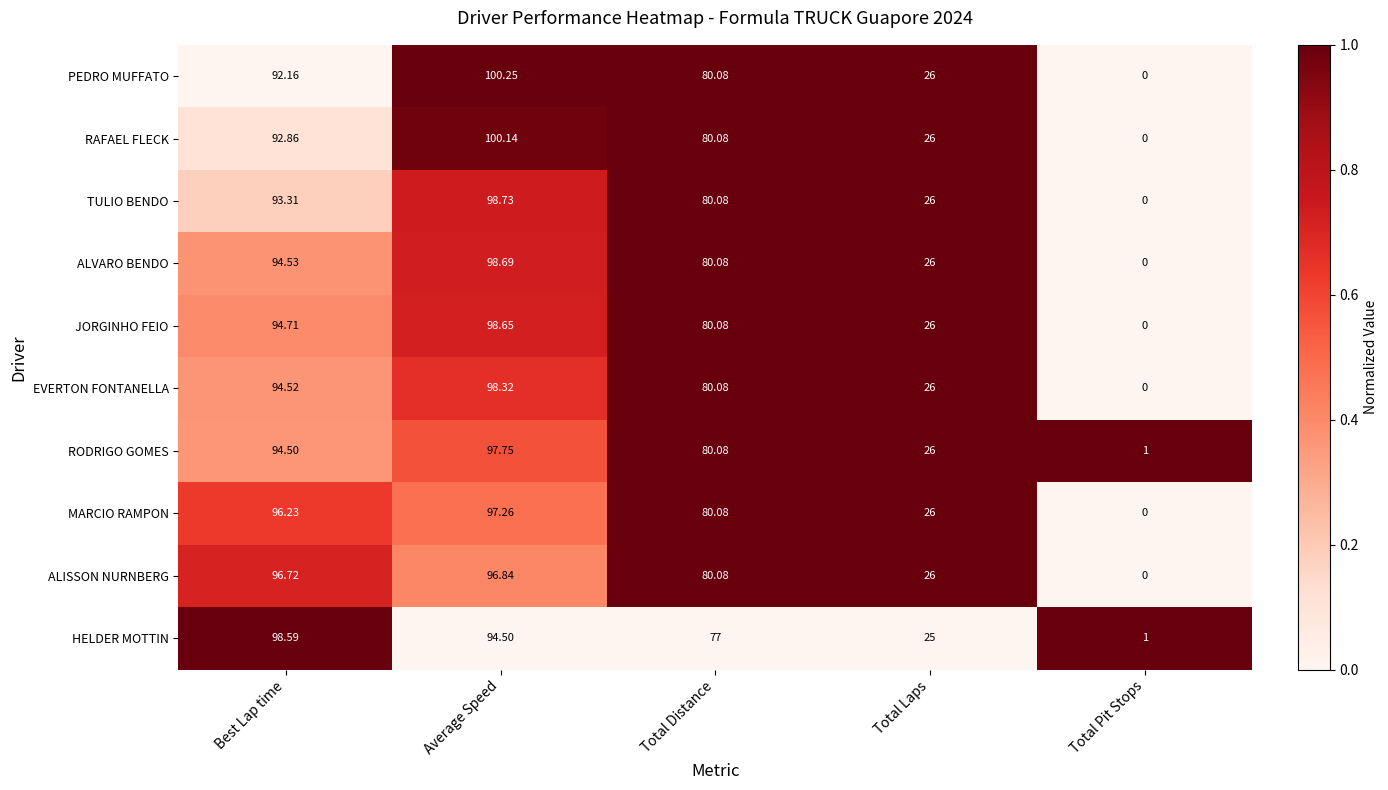

Count the number of categories in the chart.

5